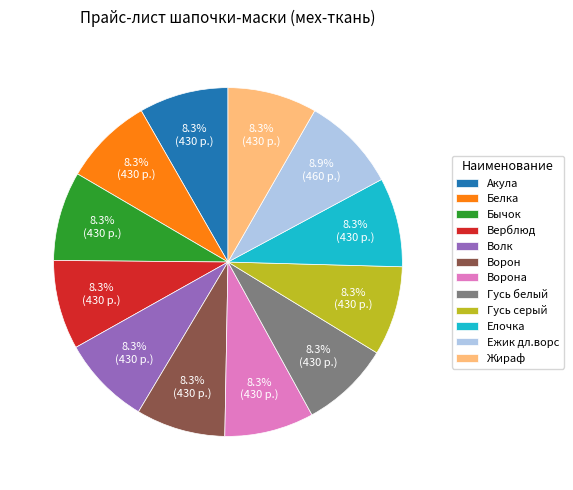

Does any single category account for the majority?

No